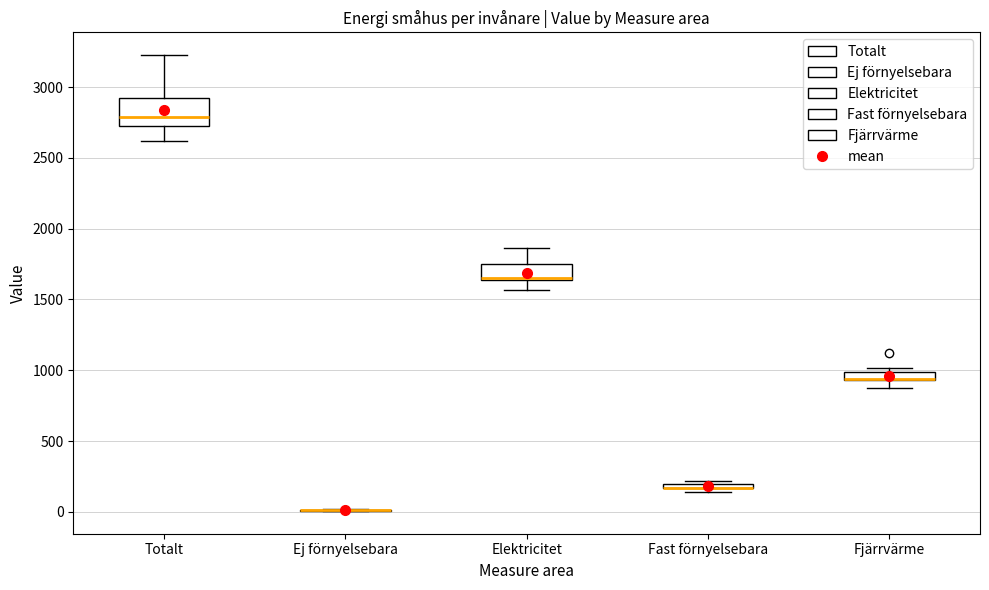

Where does the upper whisker of the box for Elektricitet end on the y-axis? The values are not printed on the chart, so give them approximately, as read against the axis.

1850